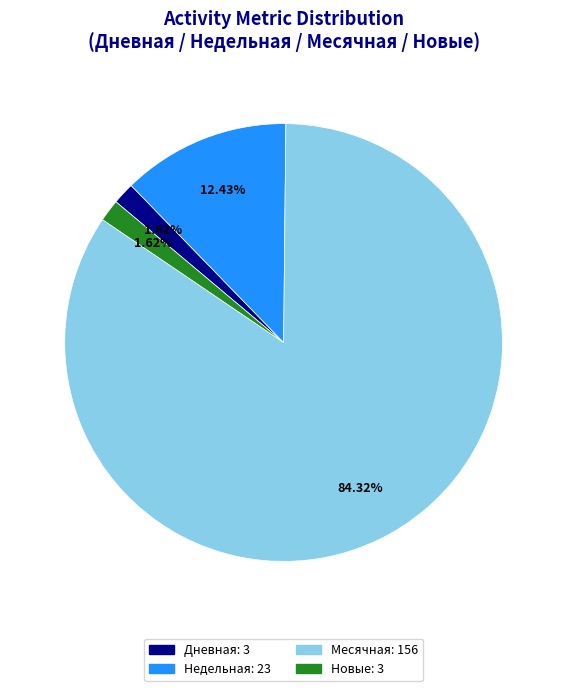

Is there any slice that represents more than half of the pie?

Yes